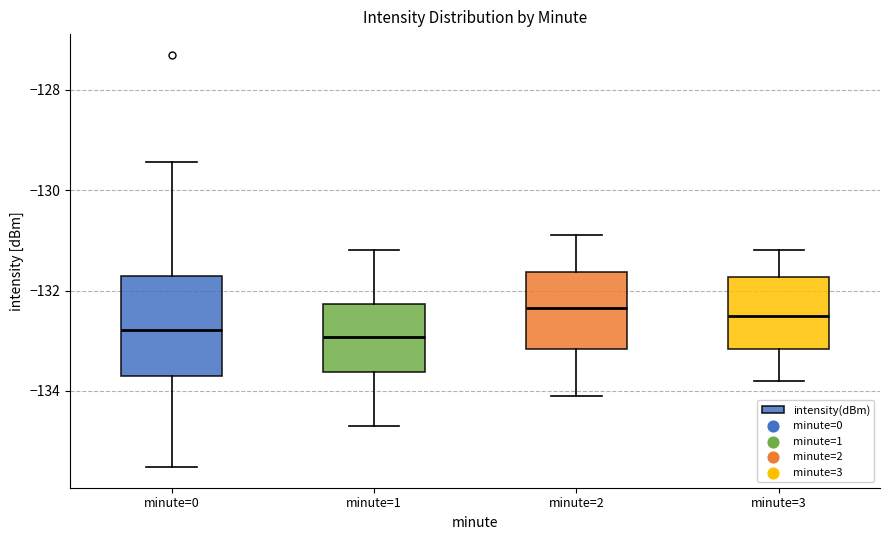

Reading left to right, transcribe this box plot: for each box, give where its median line is, the range the box spans, and where its two whiskers end, as read against the y-axis. The values are not printed on the chart, so give them approximately, as read against the axis.

minute=0: median -132.8, box -133.8 to -131.8, whiskers -135.6 to -129.4
minute=1: median -133.0, box -133.6 to -132.2, whiskers -134.8 to -131.2
minute=2: median -132.4, box -133.2 to -131.6, whiskers -134.0 to -130.8
minute=3: median -132.4, box -133.2 to -131.8, whiskers -133.8 to -131.2